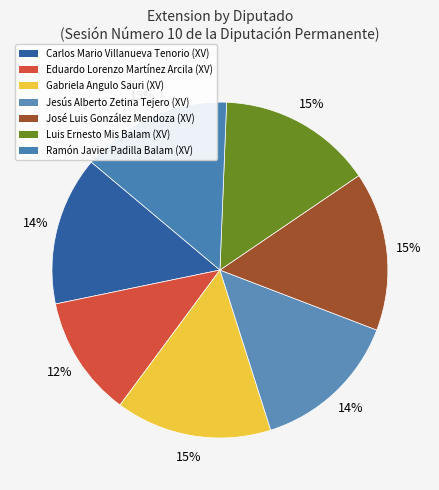

How much of the chart is everything except Luis Ernesto Mis Balam (XV)?

85.1%